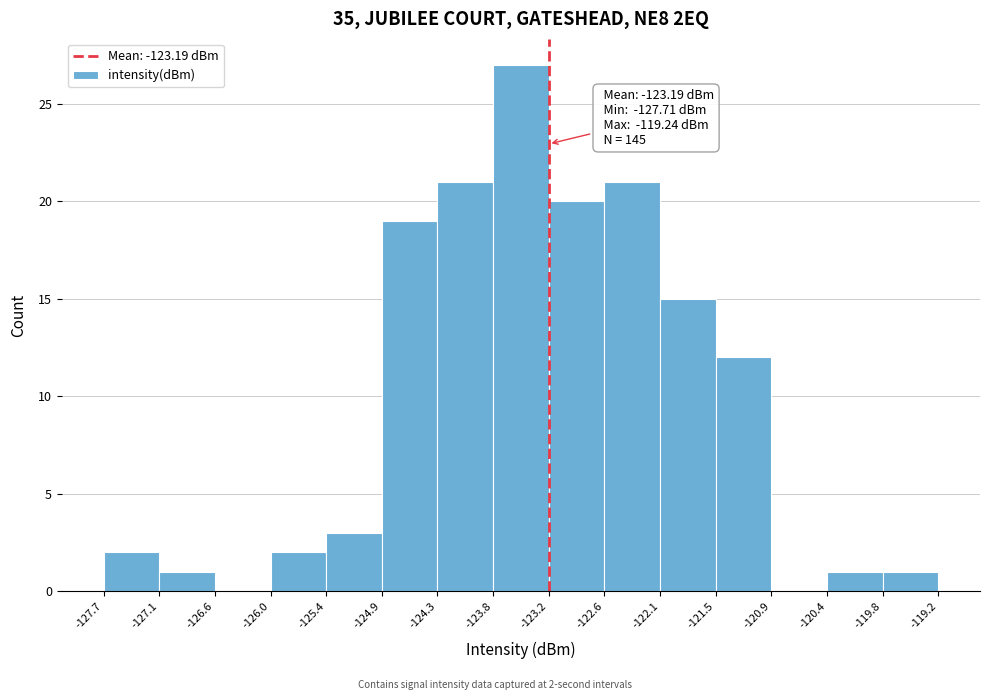

Over which range of the x-axis is the bar tallest?

-123.8 to -123.2